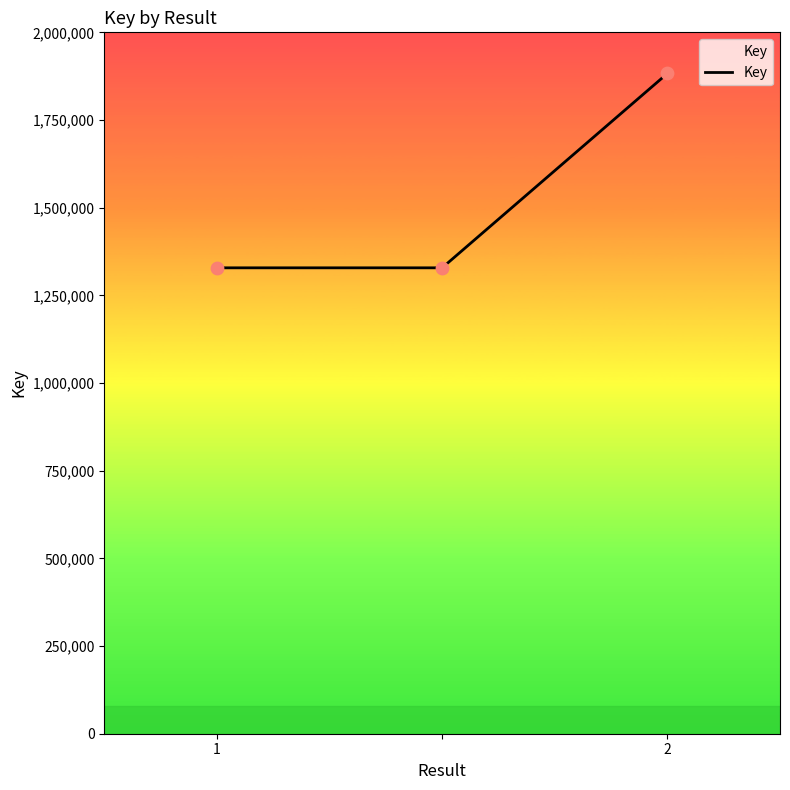

What is the difference between the maximum and minimum values?

554180